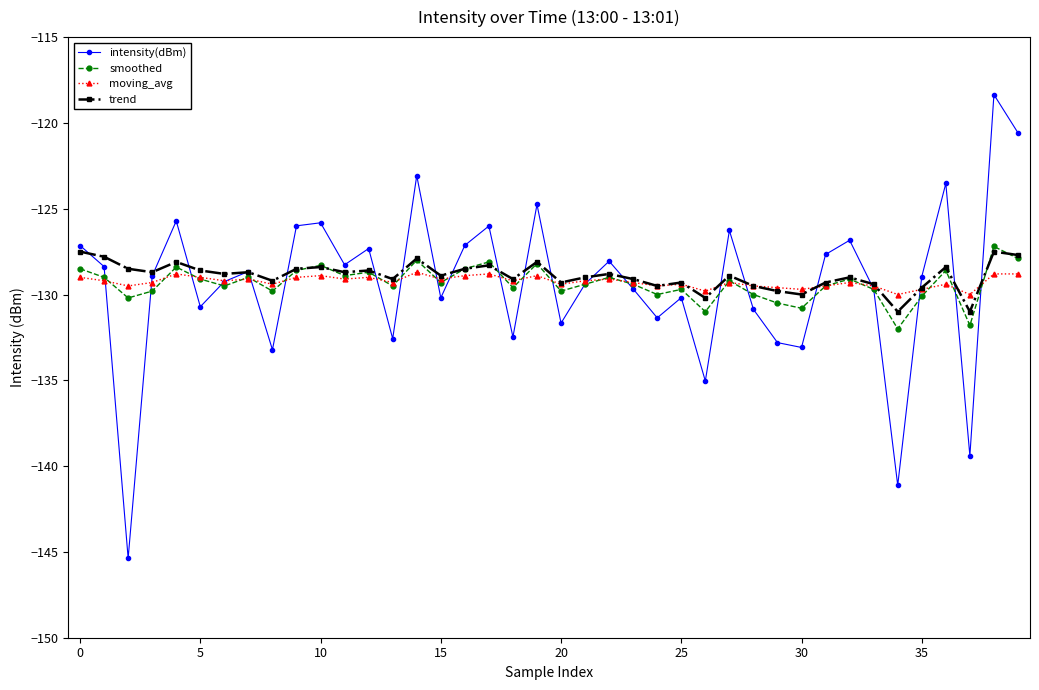

True or false: moving_avg has more than 1 points higher than both neighbors.

True